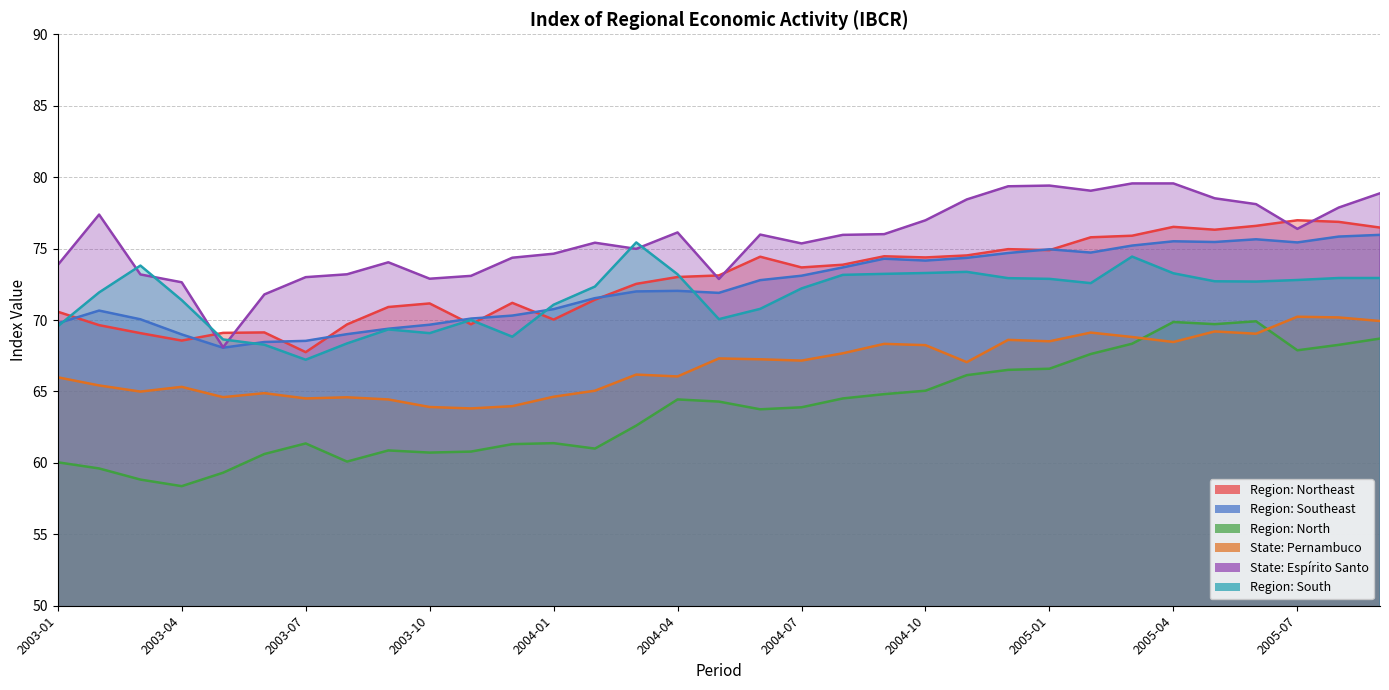

At which label is Region: North closest to 64?

2004-07